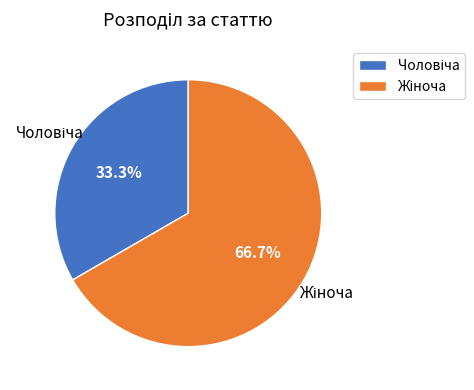

Does any single category account for the majority?

Yes